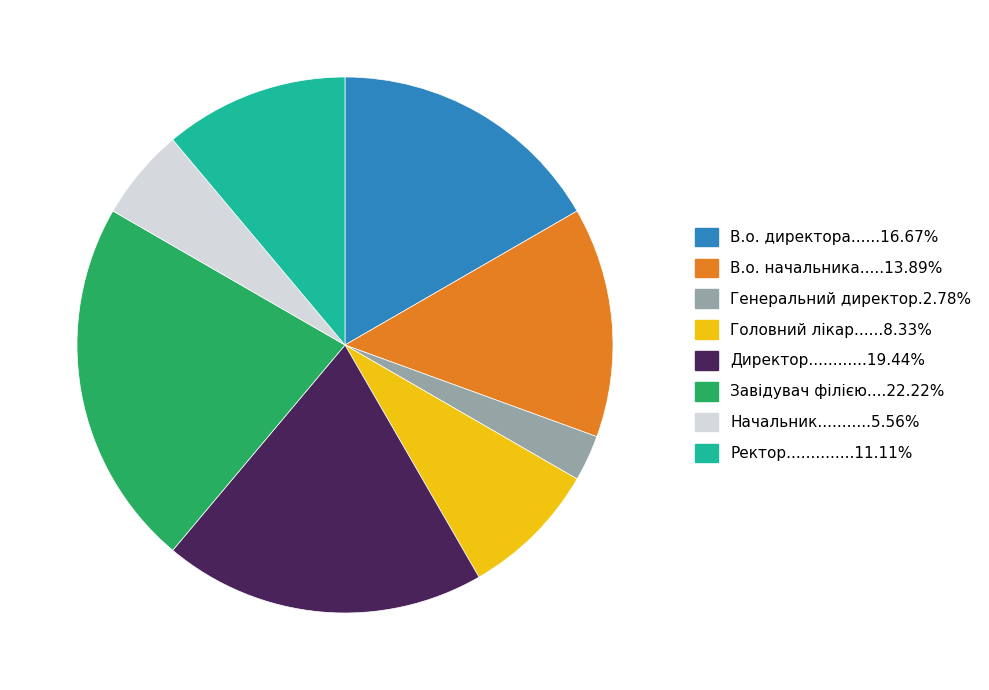

Is there any slice that represents more than half of the pie?

No